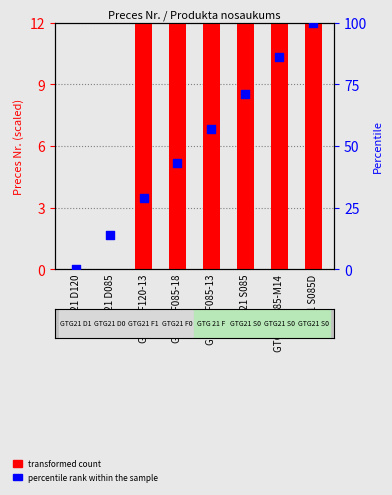

Which series has the widest spread of Y values?

percentile rank within the sample